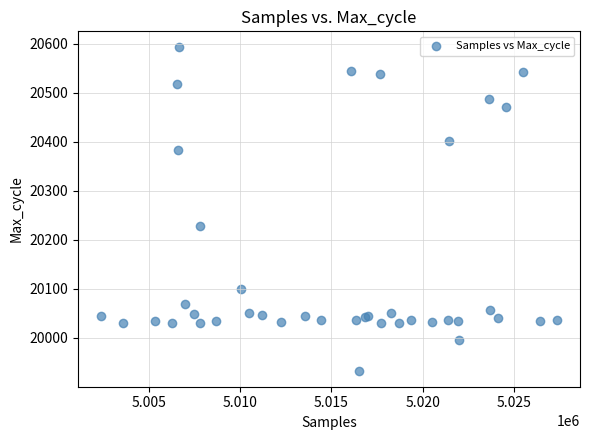

What Y value in the scatter plot is closest to 20262?

20228